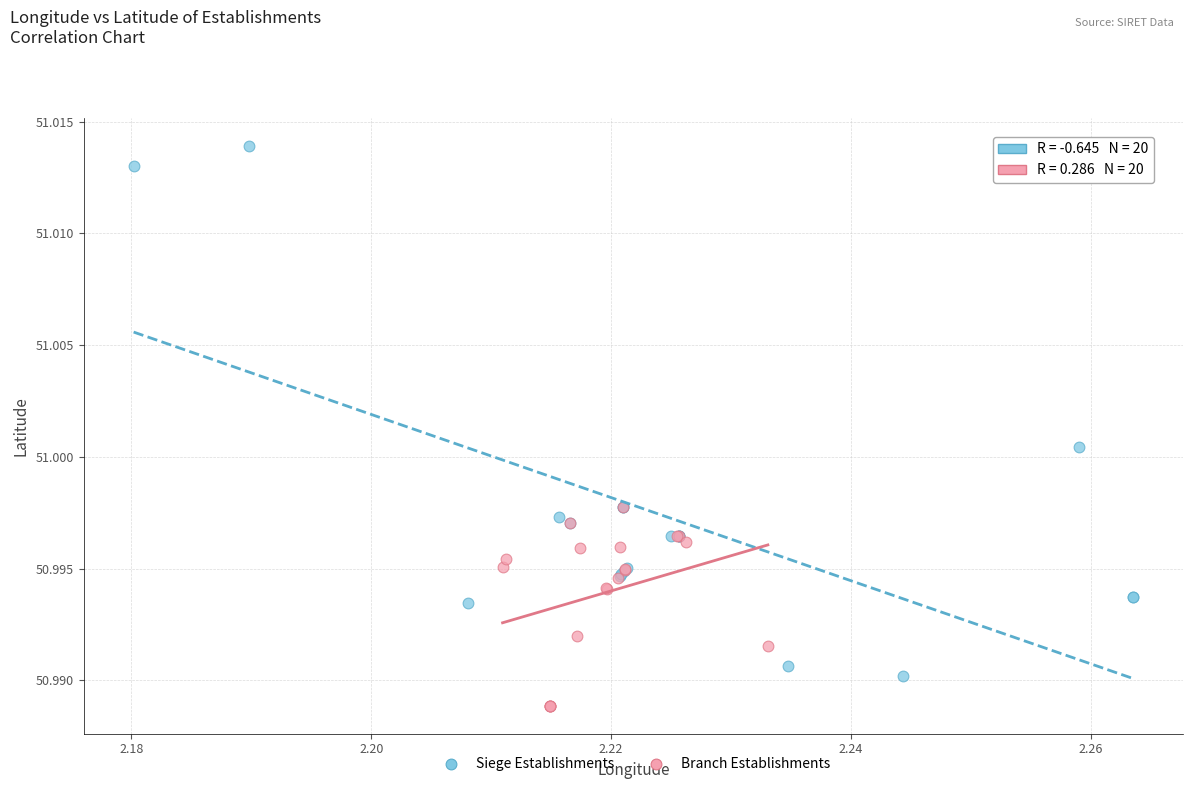

Which series has the largest Y range (max minus min)?

Siege Establishments